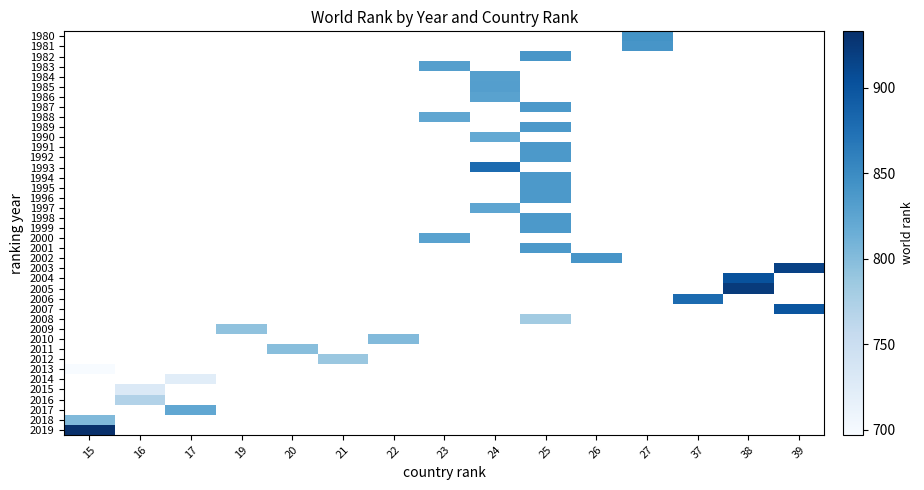

Which series has the widest spread of values?

2013